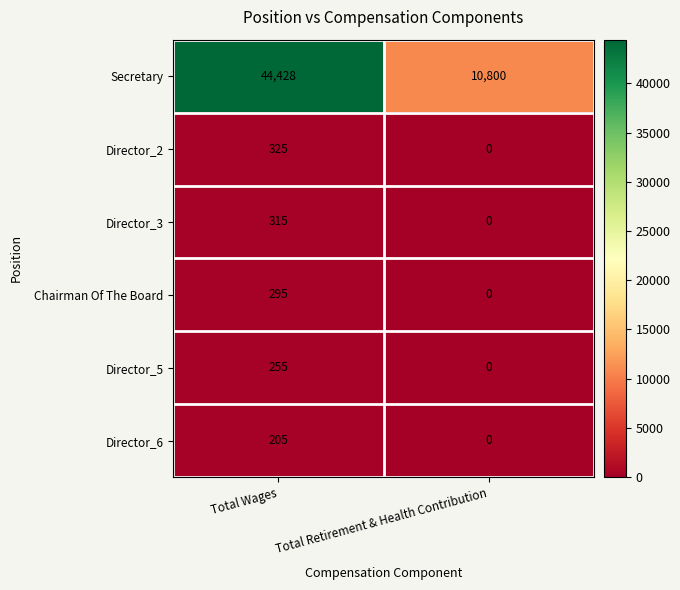

What is the total value across all series at Total Wages?

45823